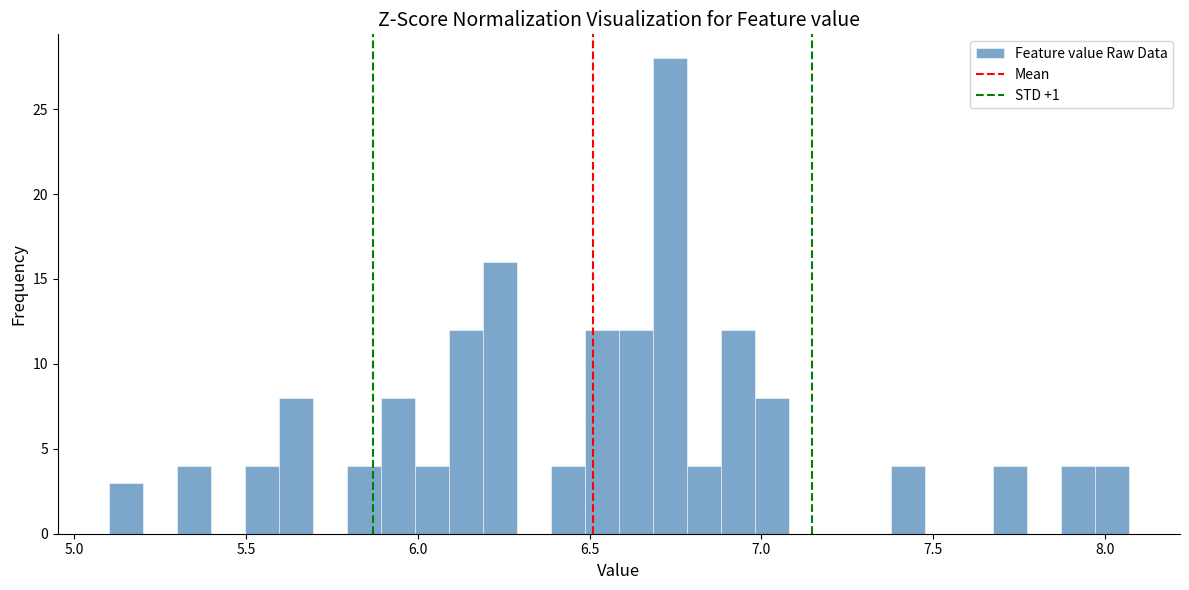

Around what value on the x-axis is the tallest bar? Give the approximate position of its centre, as read against the axis.

6.75